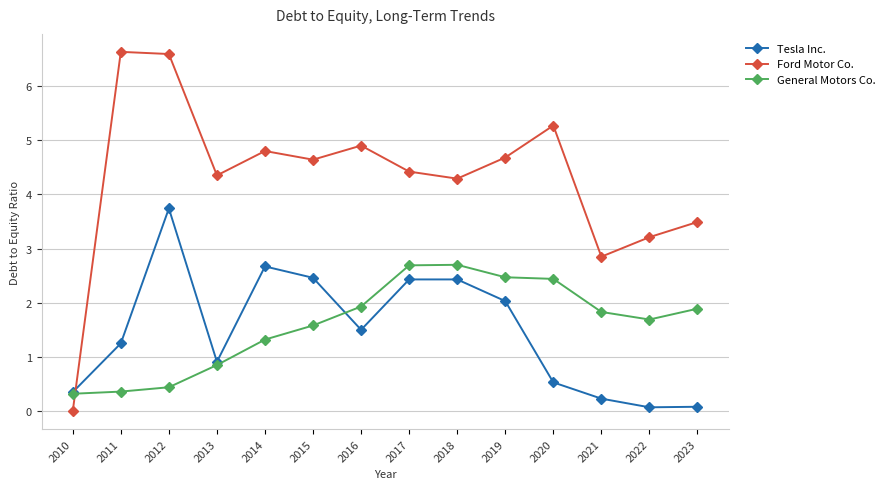

What is the value of the Ford Motor Co. point at the 12th from the left?

2.9